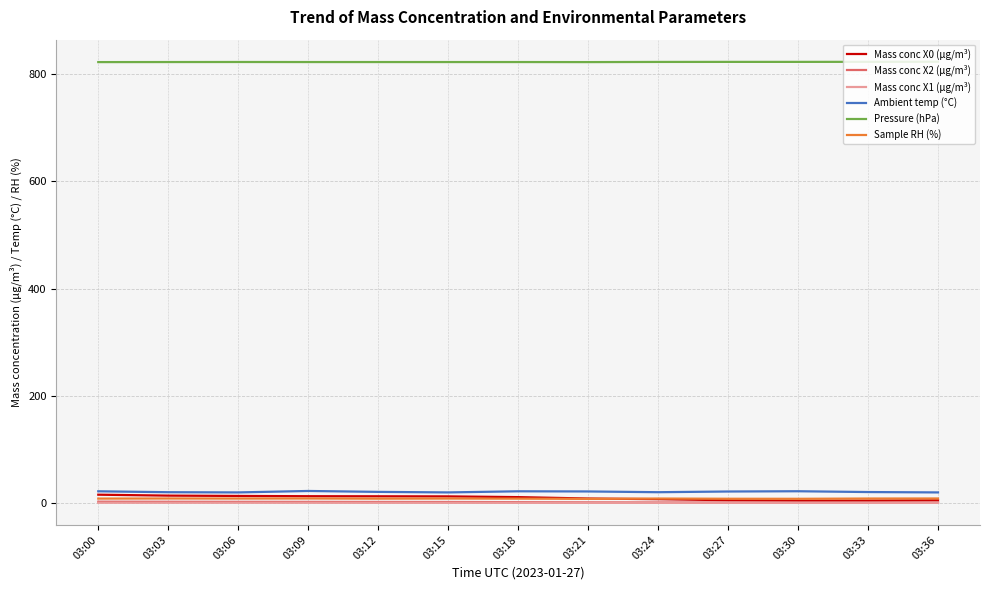

True or false: Pressure (hPa) and Ambient temp (°C) cross at least once.

False